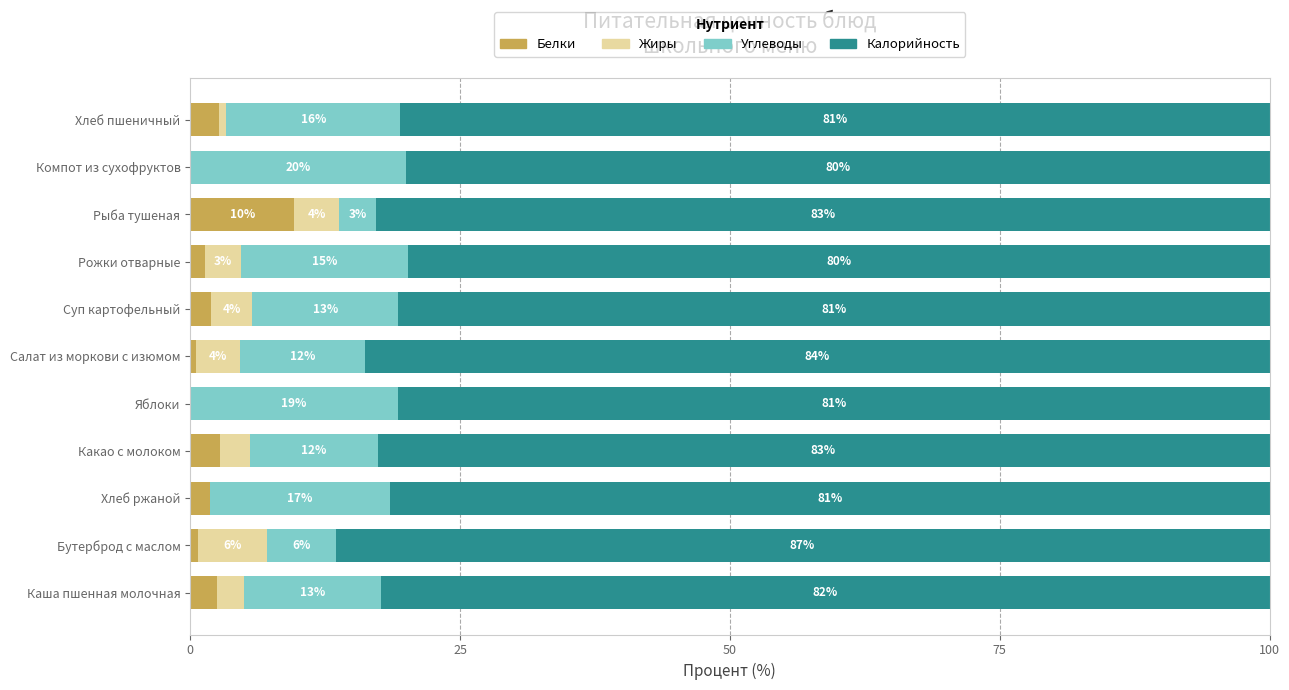

Which category has the highest value in the Белки series?

Рыба тушеная